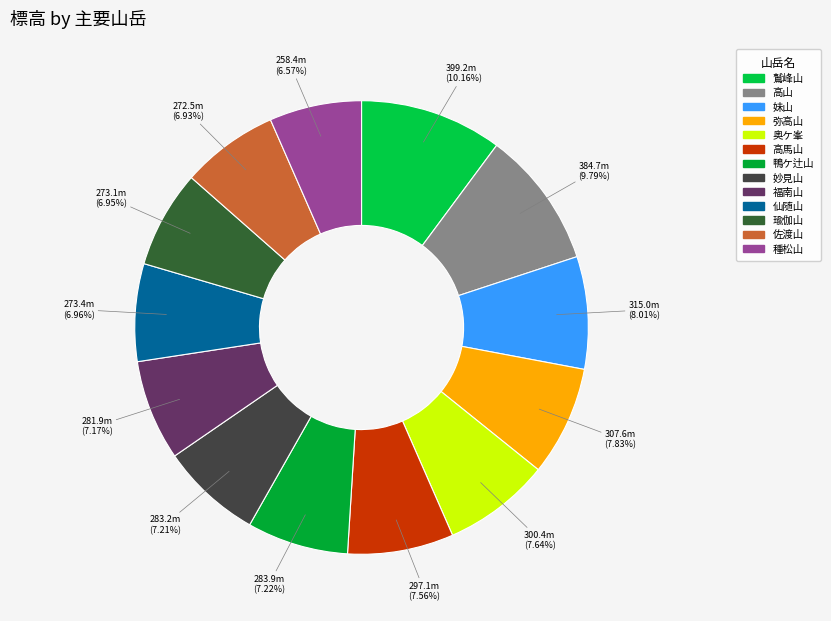

To the nearest percent, what percentage of the pie is 福南山?

7%